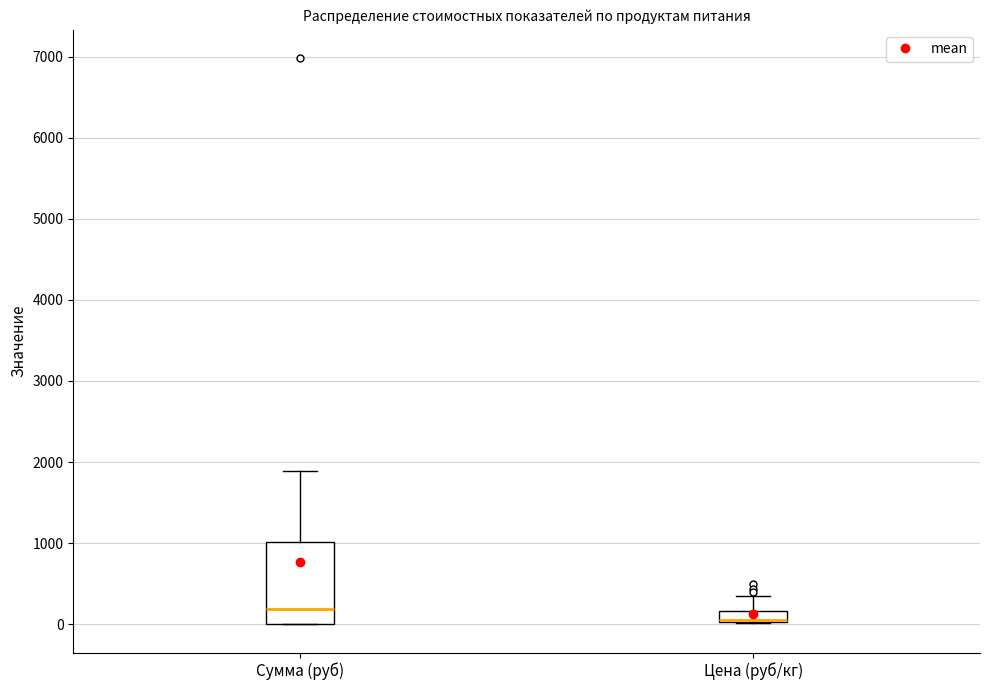

Comparing the boxes themselves (not the whiskers), which one is the tallest?

Сумма (руб)